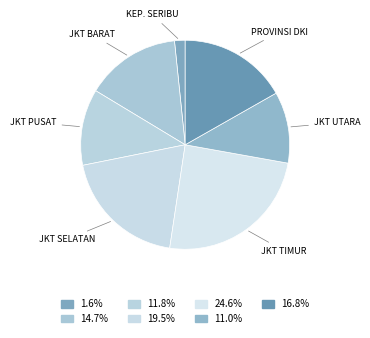

Is the sum of PROVINSI DKI and JKT TIMUR greater than half?

No